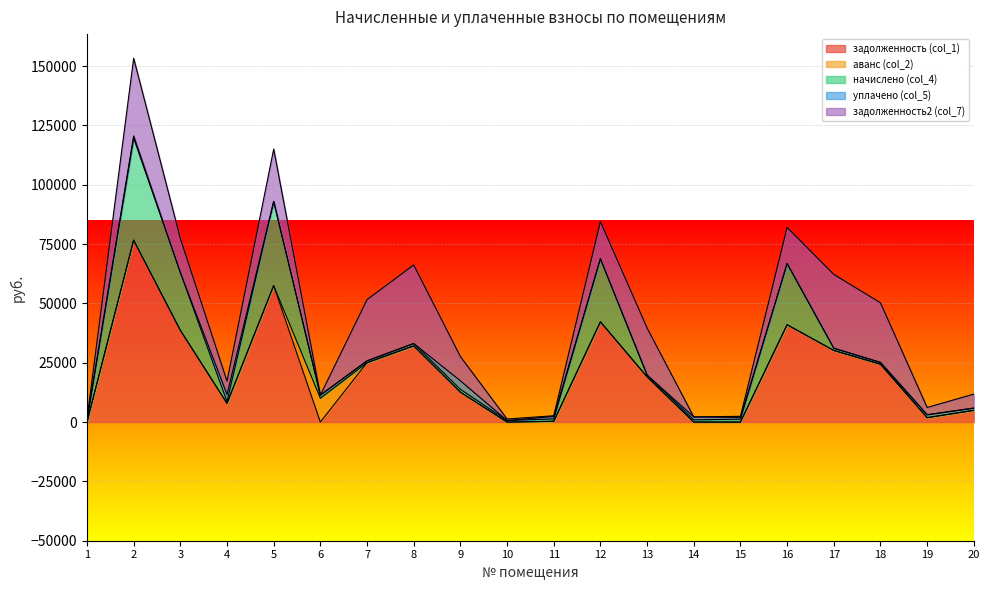

How many values in уплачено (col_5) are above zero?

7